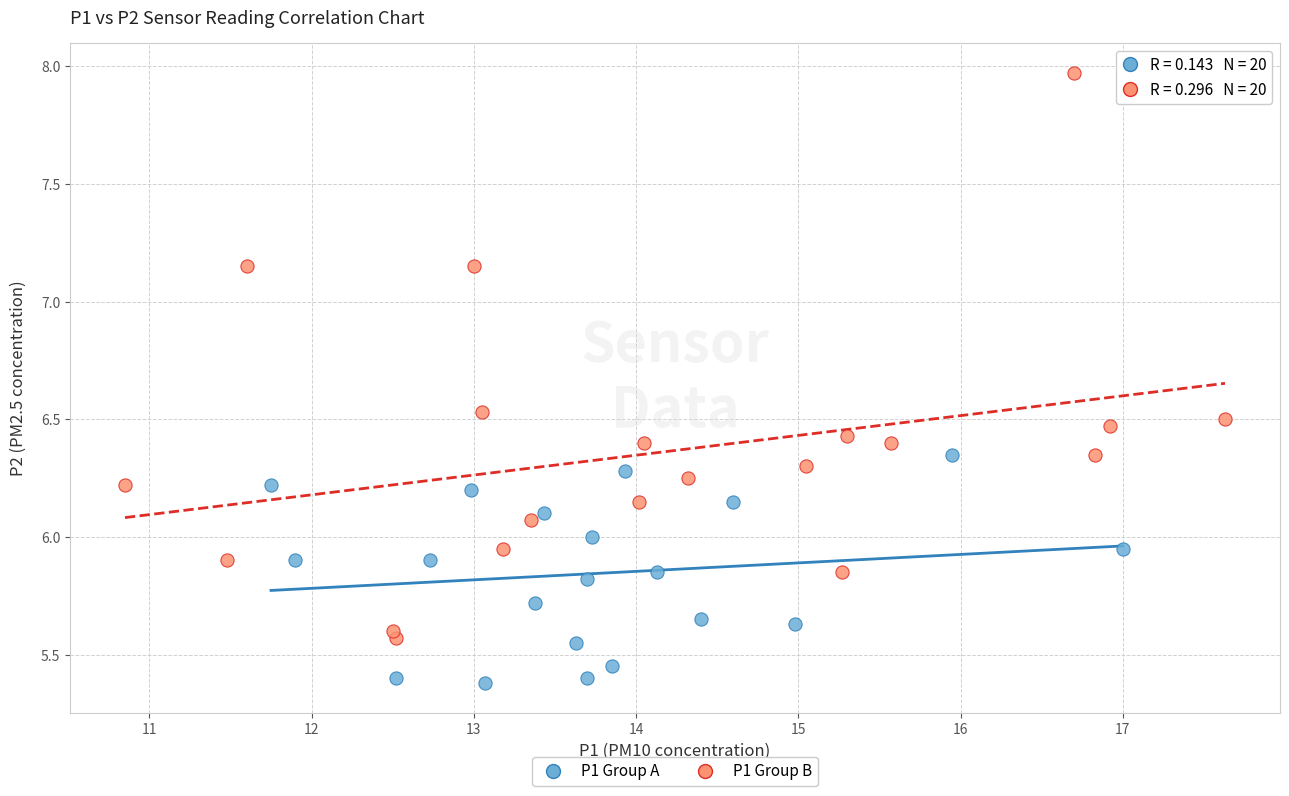

Which series has the widest spread of Y values?

P1 Group B